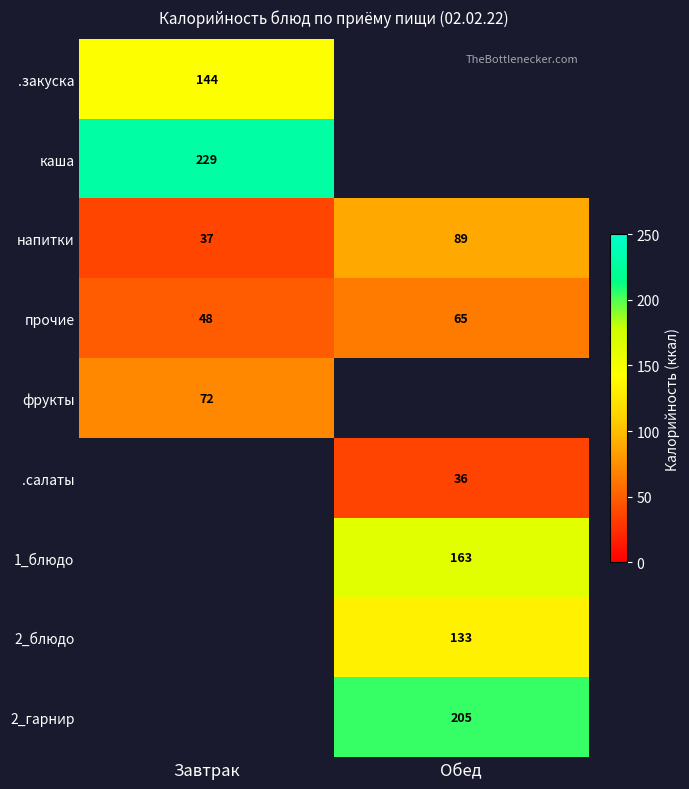

List the labels in order of напитки value, largest first.

Обед, Завтрак